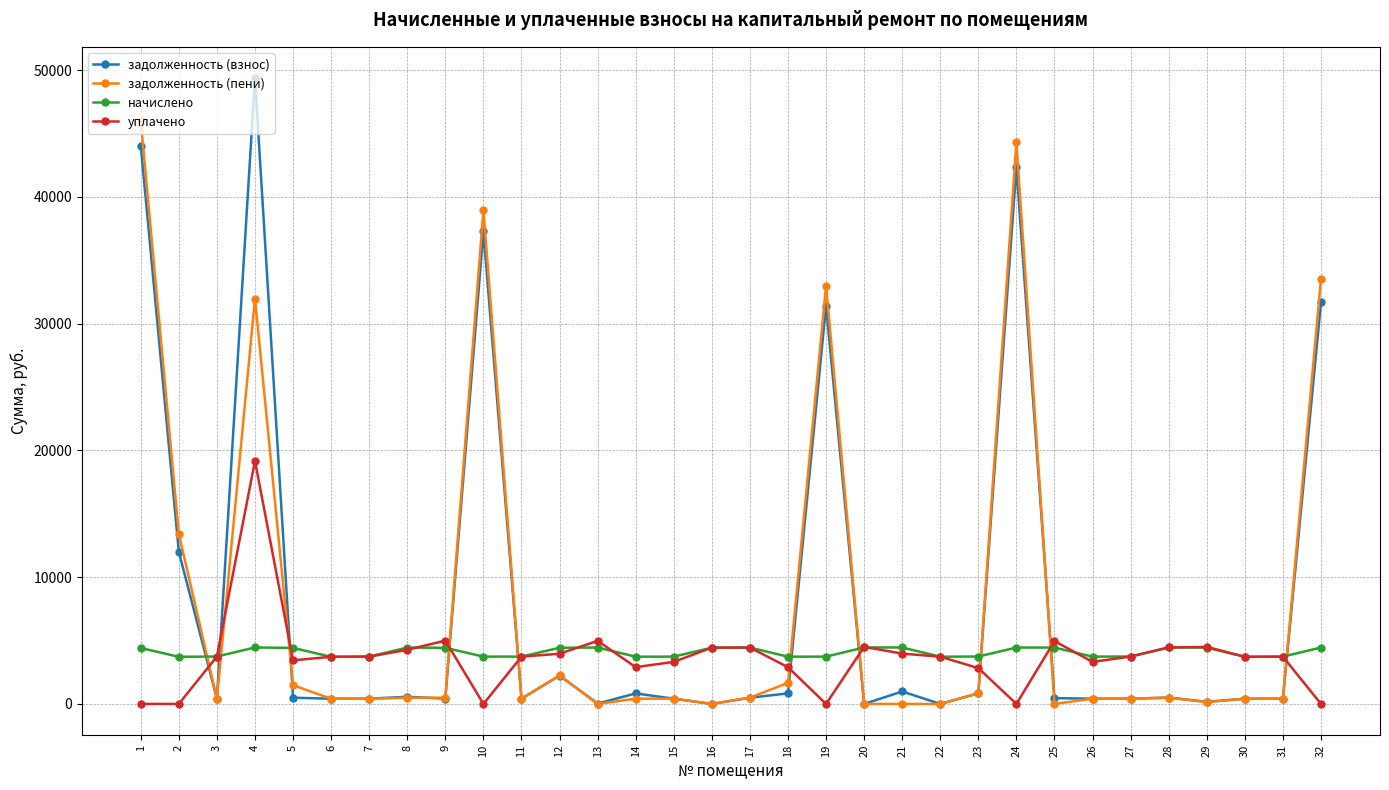

Where is the first local maximum for задолженность (пени)?

4